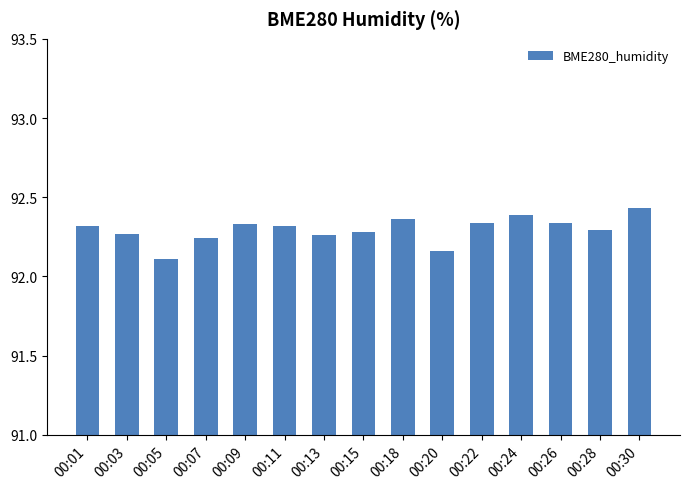

What is the minimum value shown in the chart?

92.1